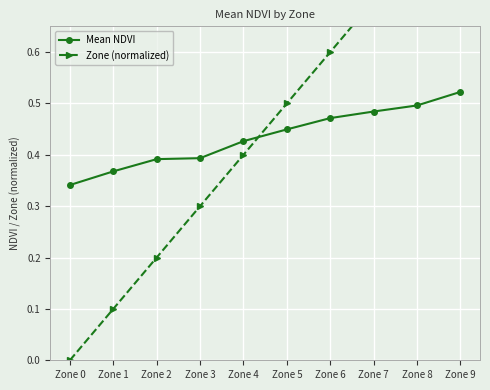

Which series has the largest total across all categories?

Zone (normalized)